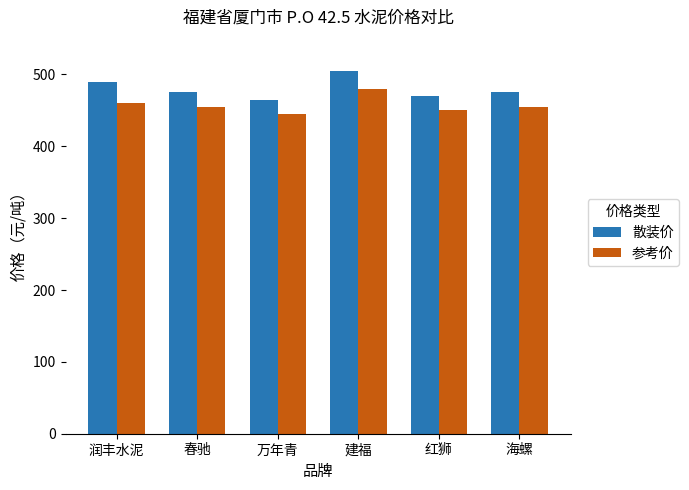

What is the spread (max minus min) of values at 万年青?

20